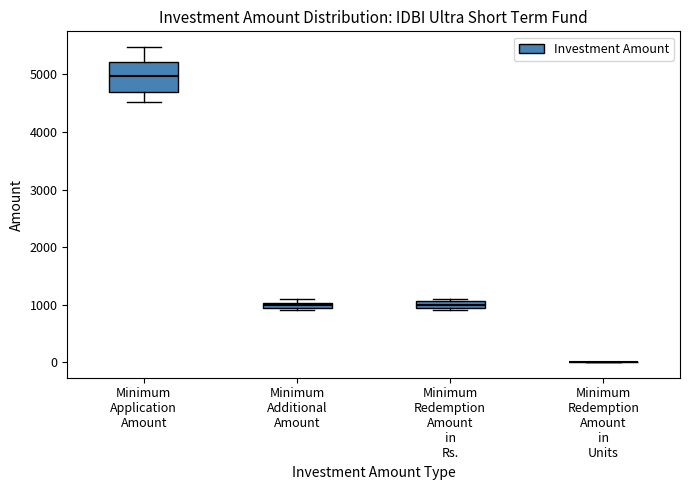

Which box is the tallest, from its lower edge to its upper edge?

Minimum Application Amount